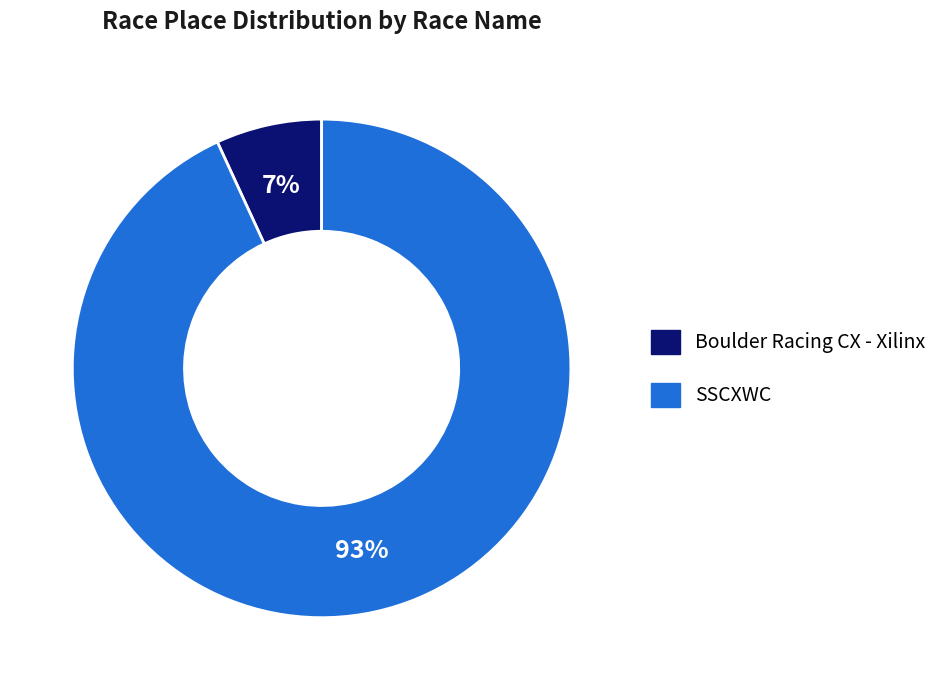

To the nearest percent, what percentage of the pie is Boulder Racing CX - Xilinx?

7%